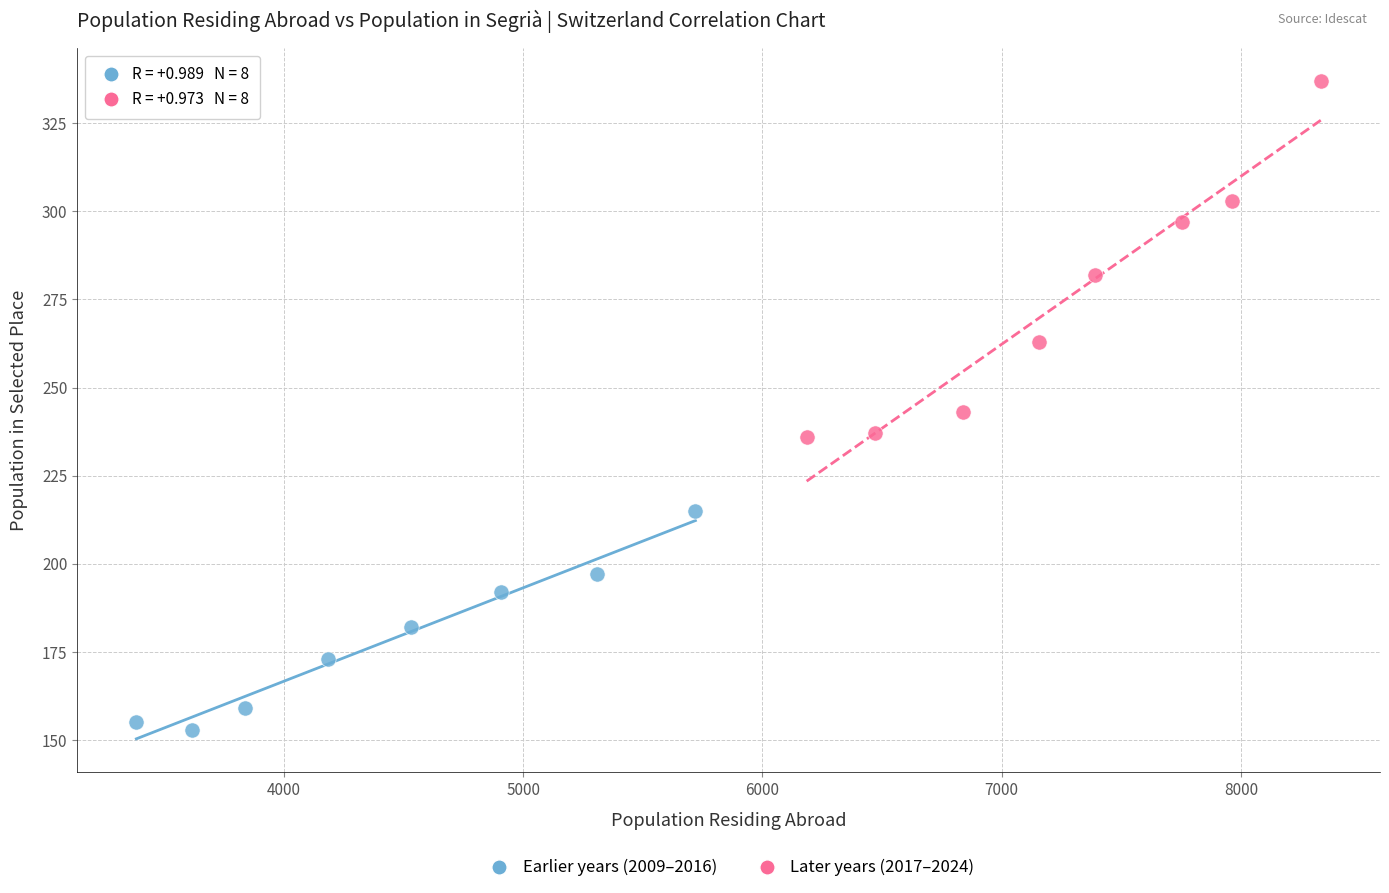

Which series reaches the minimum Y coordinate?

Earlier years (2009–2016)